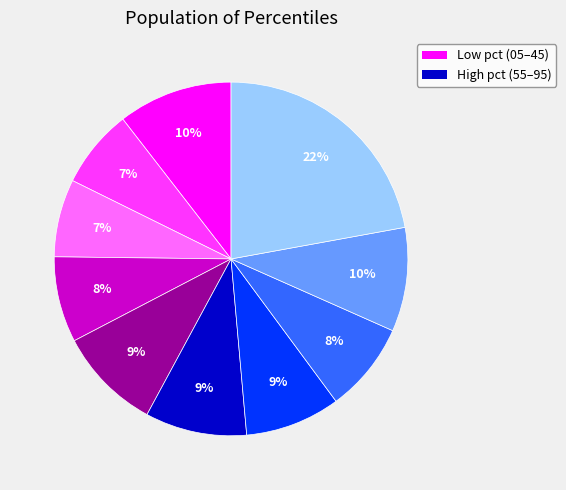

Does any single category account for the majority?

No